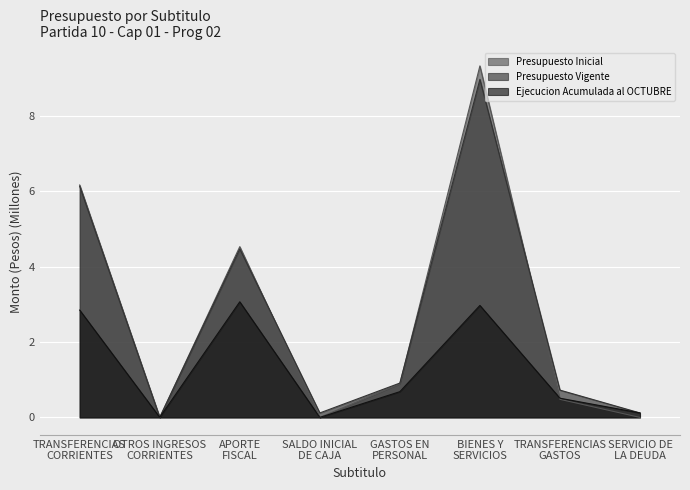

Which series has the largest range (max minus min)?

Presupuesto Inicial